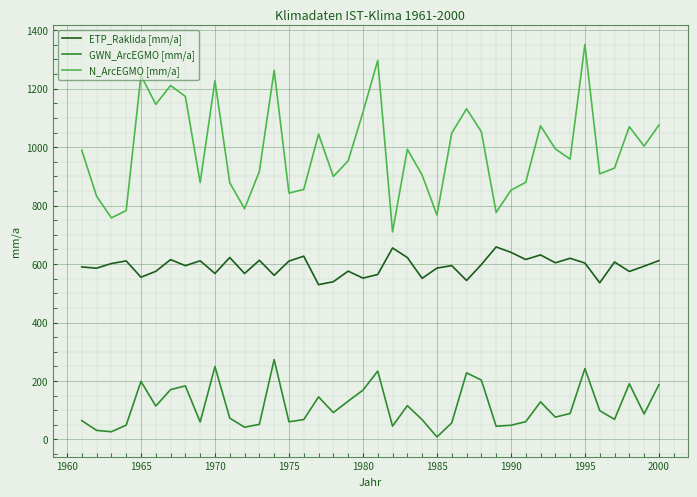

Rank the series by their average value, from lowest to highest.

GWN_ArcEGMO [mm/a], ETP_Raklida [mm/a], N_ArcEGMO [mm/a]